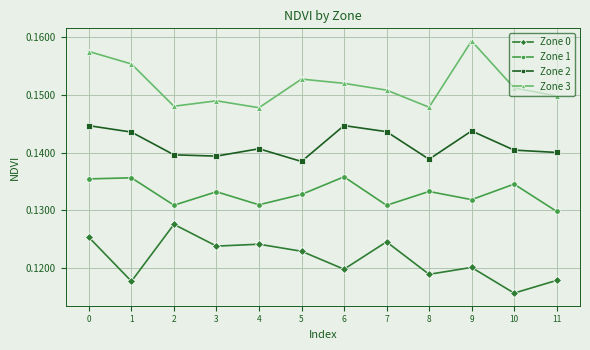

Which series changed the most between 5 and 7?

Zone 2